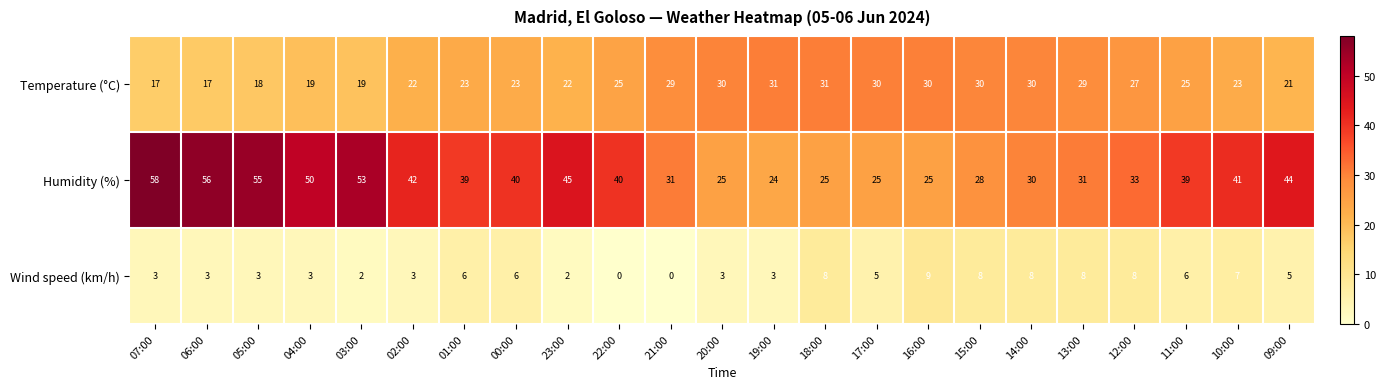

Rank the series by their maximum value, from highest to lowest.

Humidity (%), Temperature (°C), Wind speed (km/h)